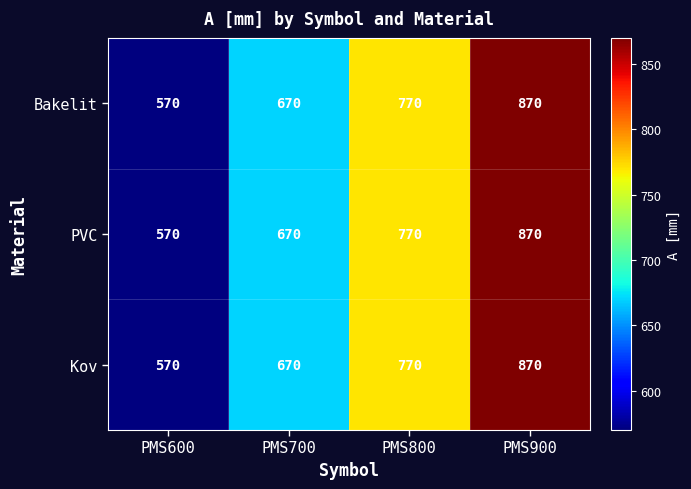

The value of Bakelit at PMS600 is 262. True or false?

False